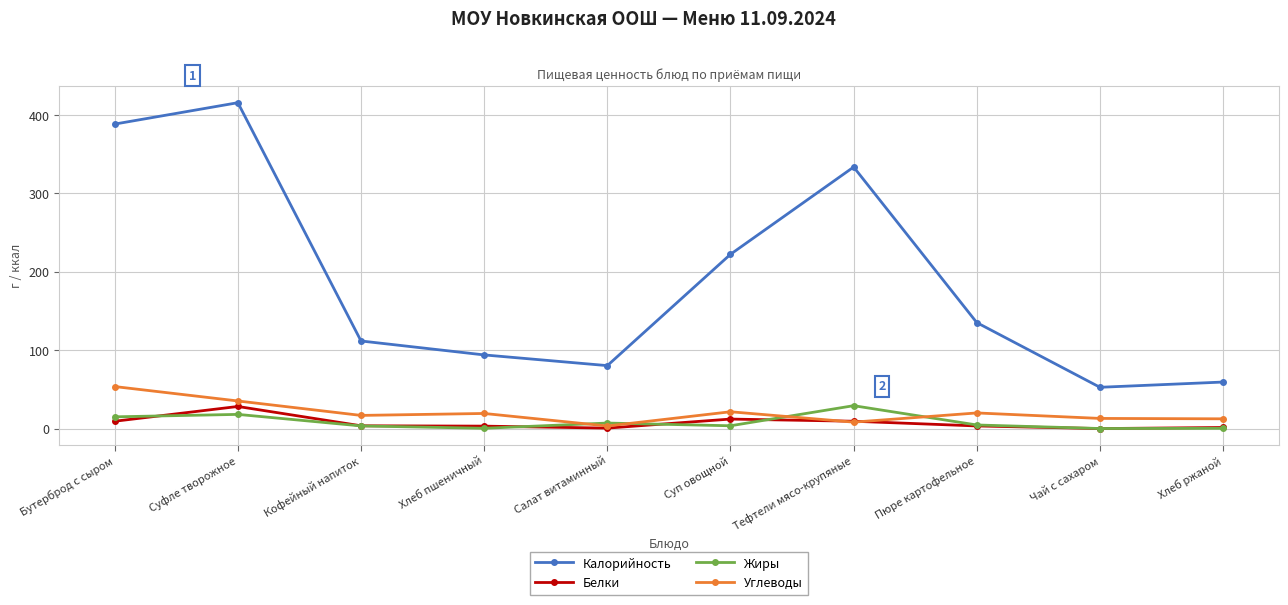

Where is the first local minimum for Калорийность?

Салат витаминный